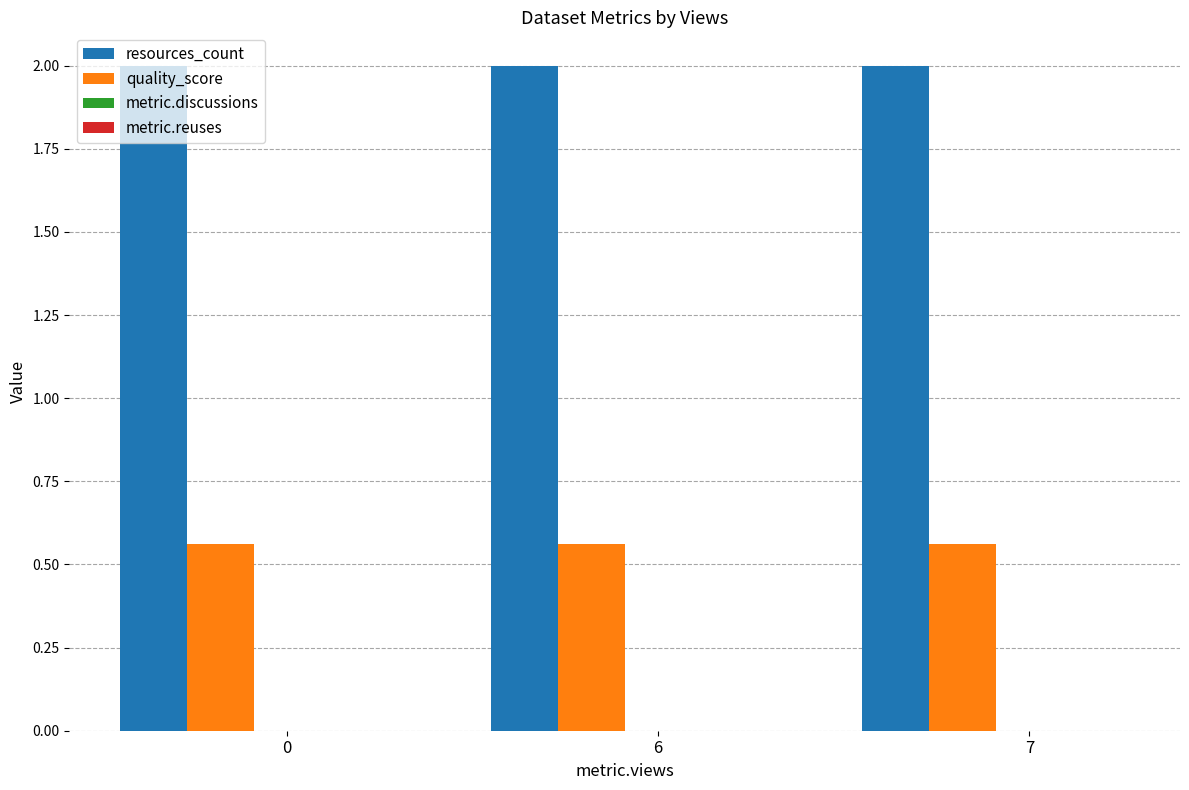

What is the maximum value for resources_count?

2.0